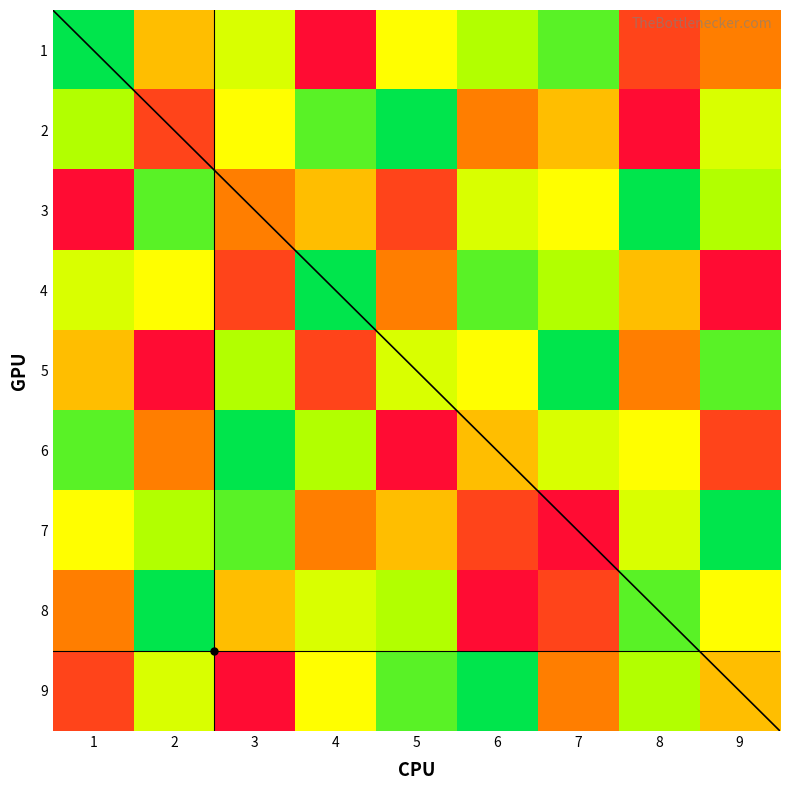

How many data points in 3 are less than 5?

4